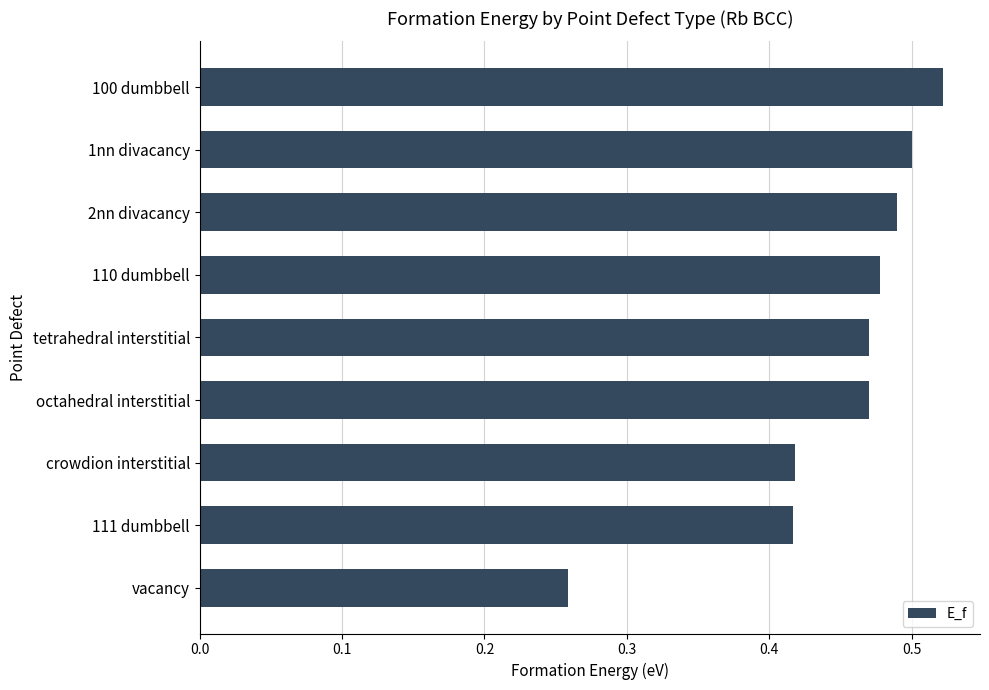

How many series are shown in this chart?

1